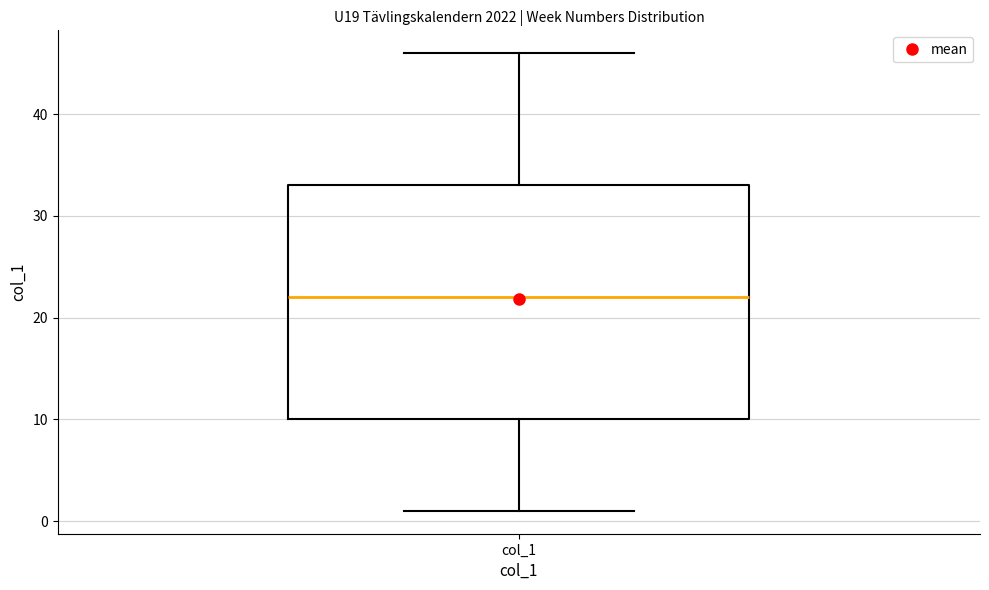

Read this box plot against the y-axis: the position of the median line, the range covered by the box, and the ends of both whiskers. The values are not printed on the chart, so give them approximately, as read against the axis.

median 22, box 10 to 33, whiskers 1 to 46